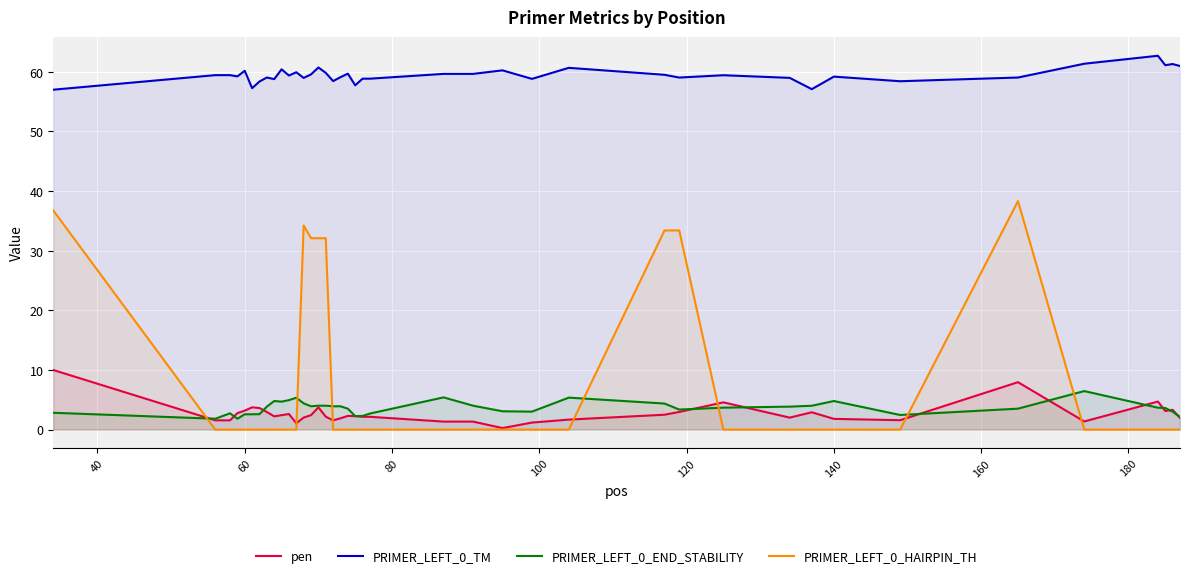

Which series has the widest spread of values?

PRIMER_LEFT_0_HAIRPIN_TH